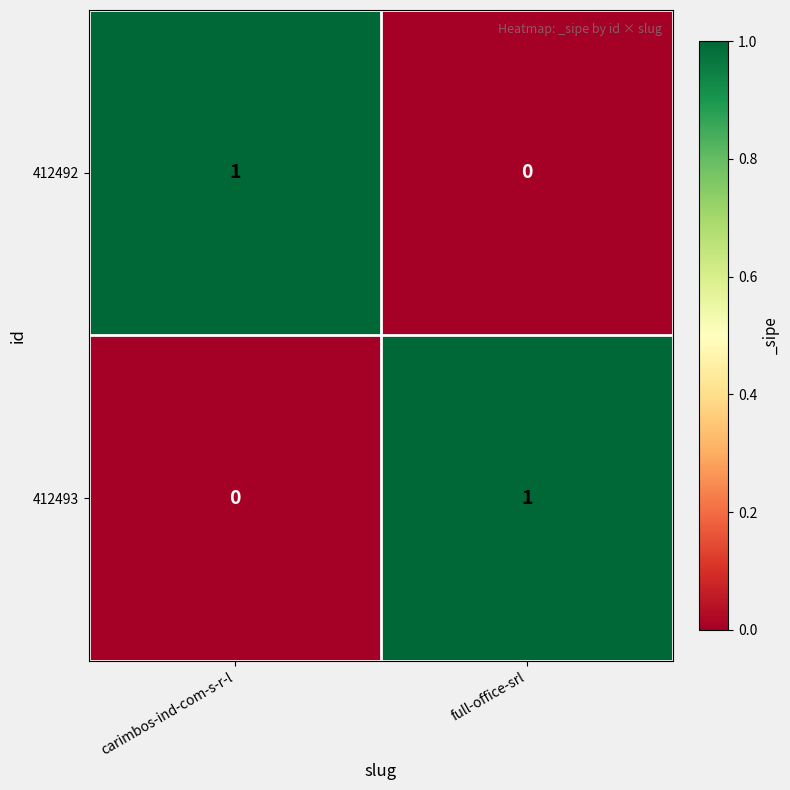

The 412492 series shows 1 at carimbos-ind-com-s-r-l. True or false?

True